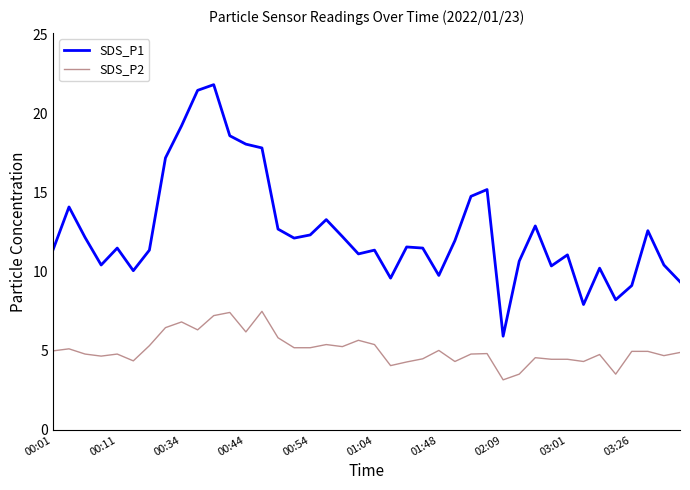

Which series has the largest total across all categories?

SDS_P1